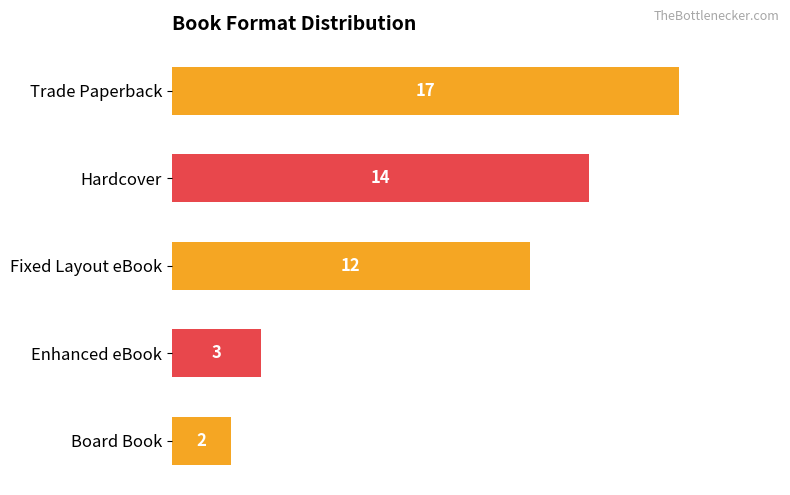

Reading bottom to top, transcribe all the data shown in this chart.

Board Book=2	Enhanced eBook=3	Fixed Layout eBook=12	Hardcover=14	Trade Paperback=17